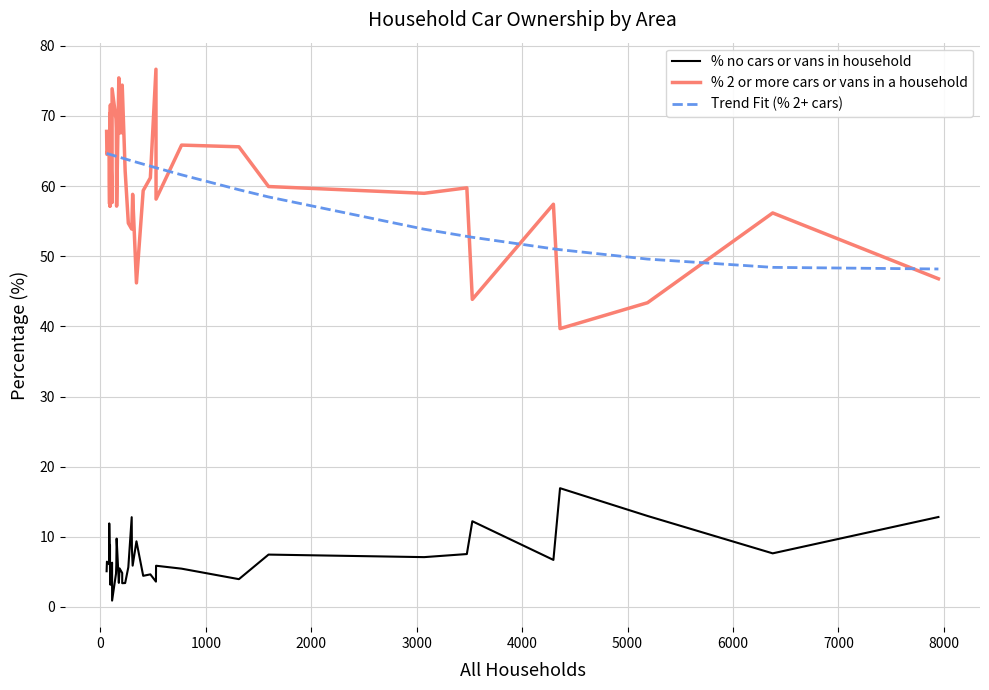

True or false: Trend Fit (% 2+ cars) has more than 0 points higher than both neighbors.

False